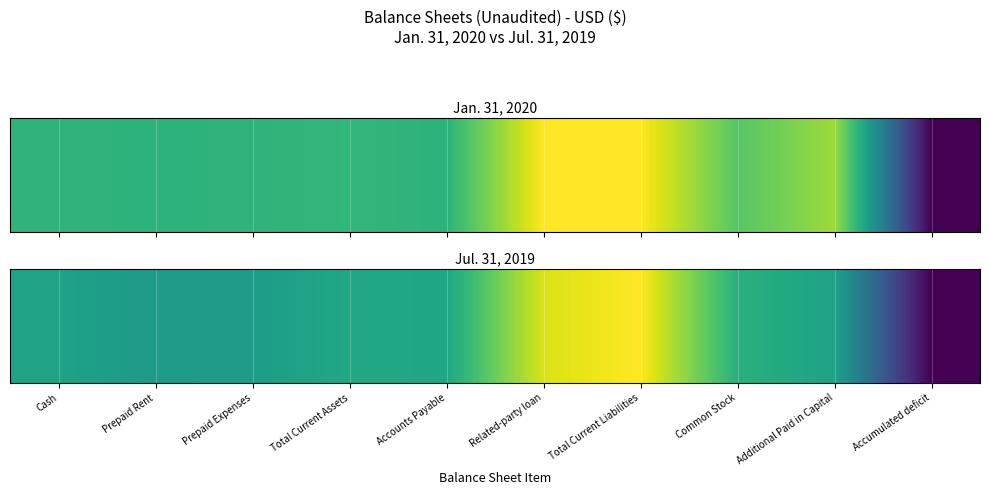

What is the change in value from Related-party loan to Accumulated deficit?

-34740